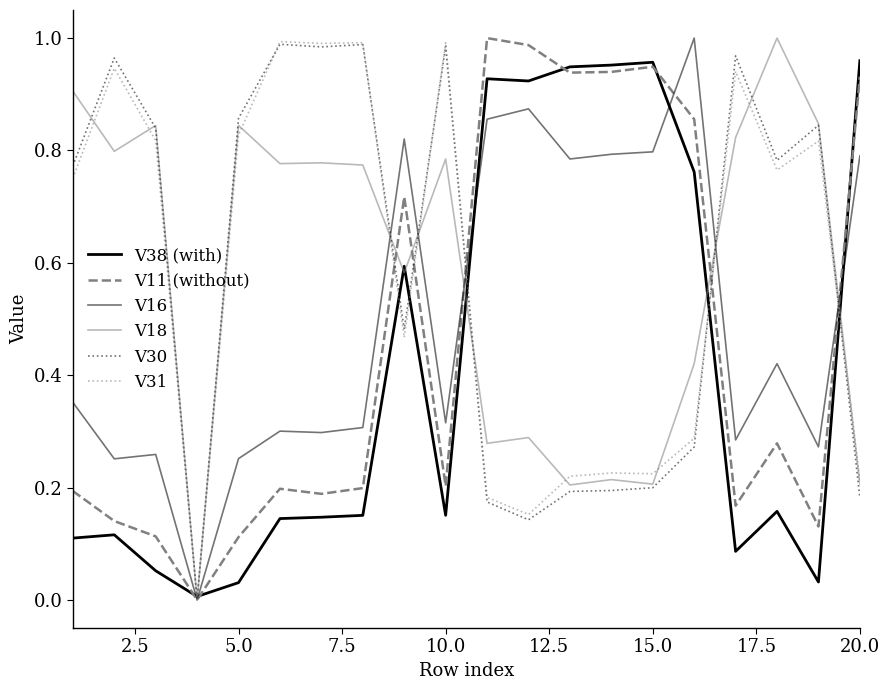

How many lines are shown in the chart?

6